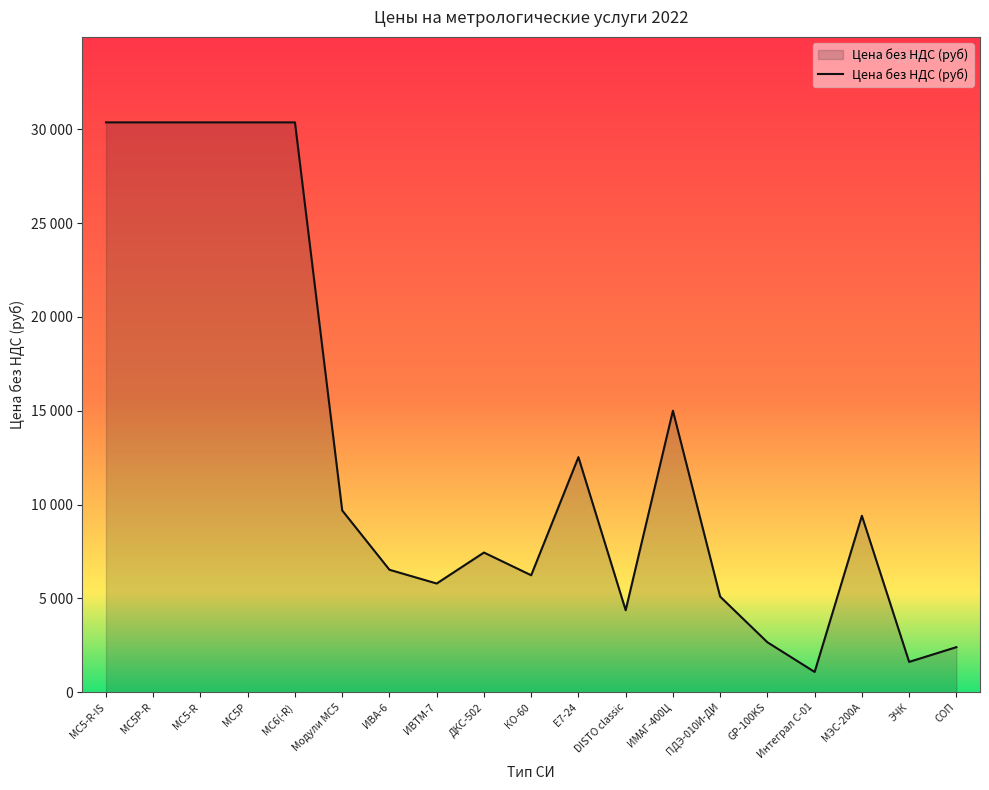

What is the difference between the values at DISTO classic and ПДЭ-010И-ДИ?

725.0